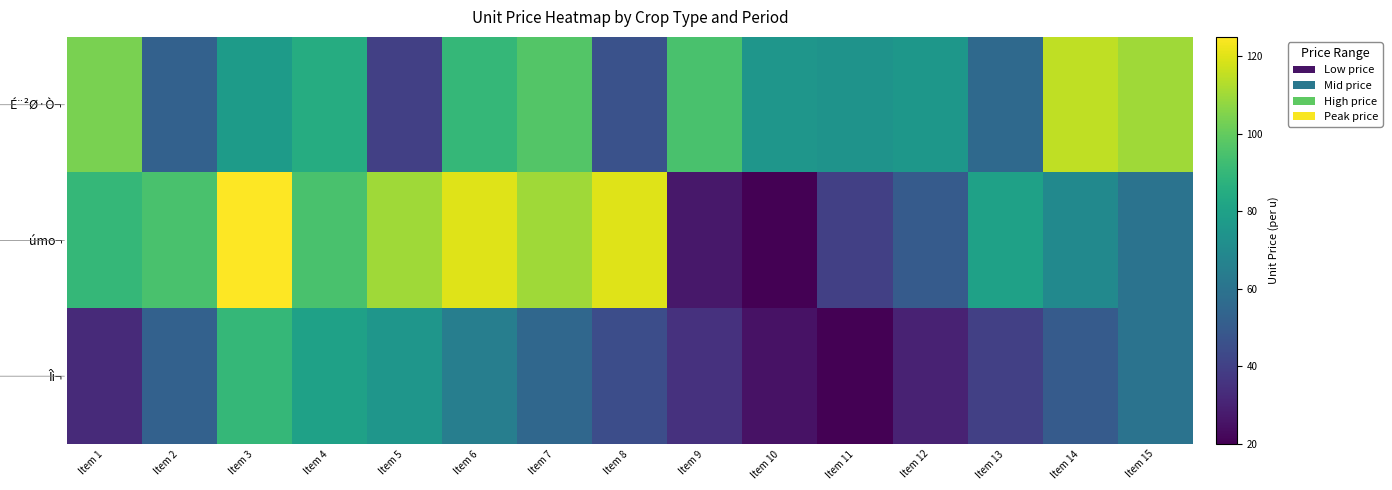

At how many categories does at least one series exceed 45?

15